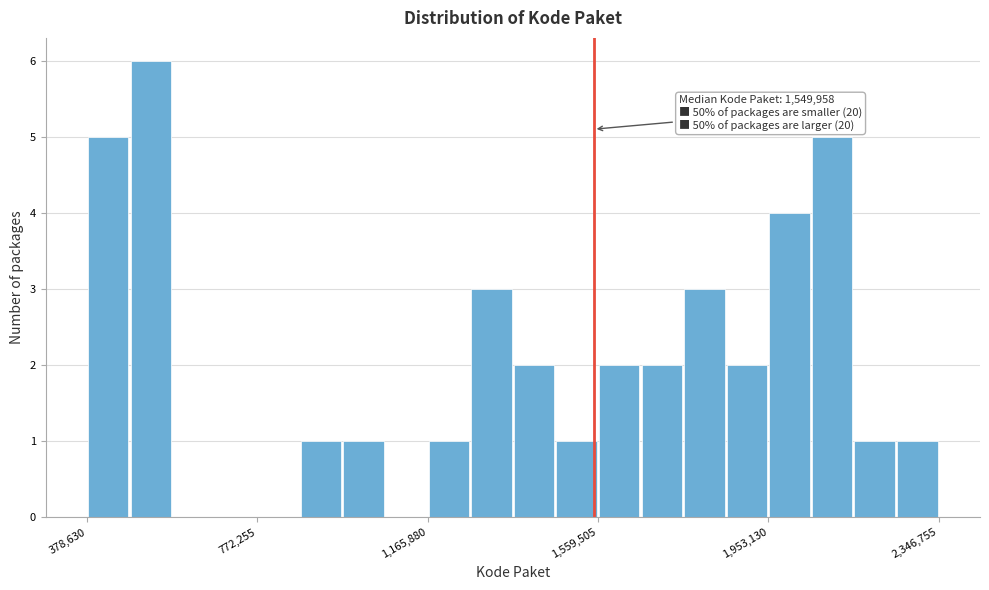

Around what value on the x-axis is the tallest bar? Give the approximate position of its centre, as read against the axis.

550000